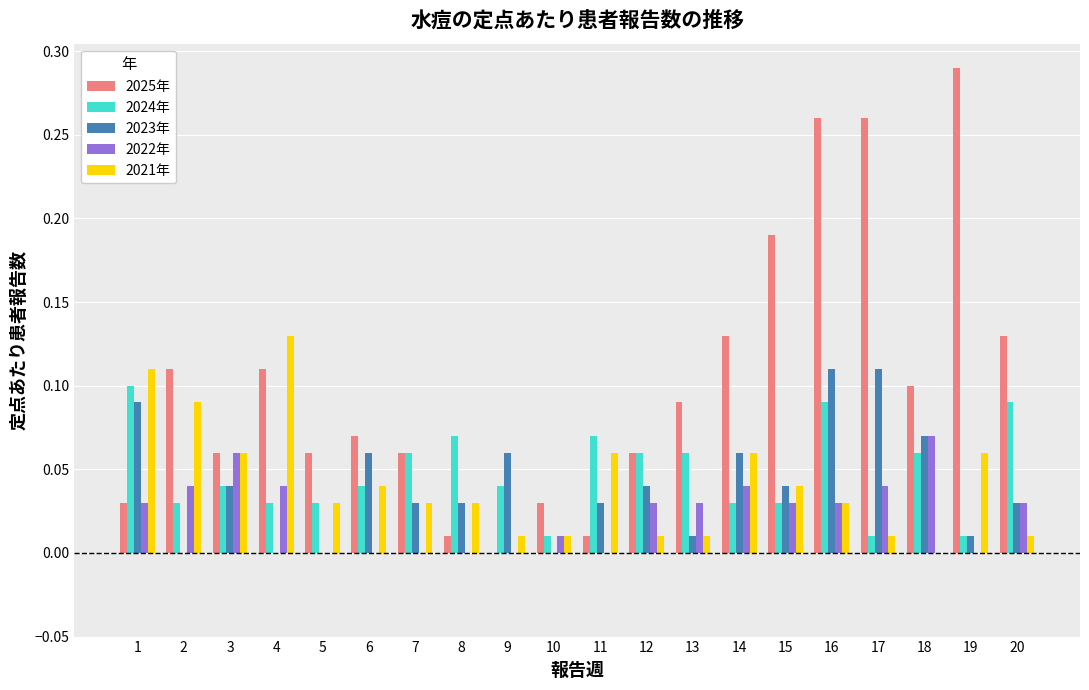

What is the sum of all 2025年 values?

2.1